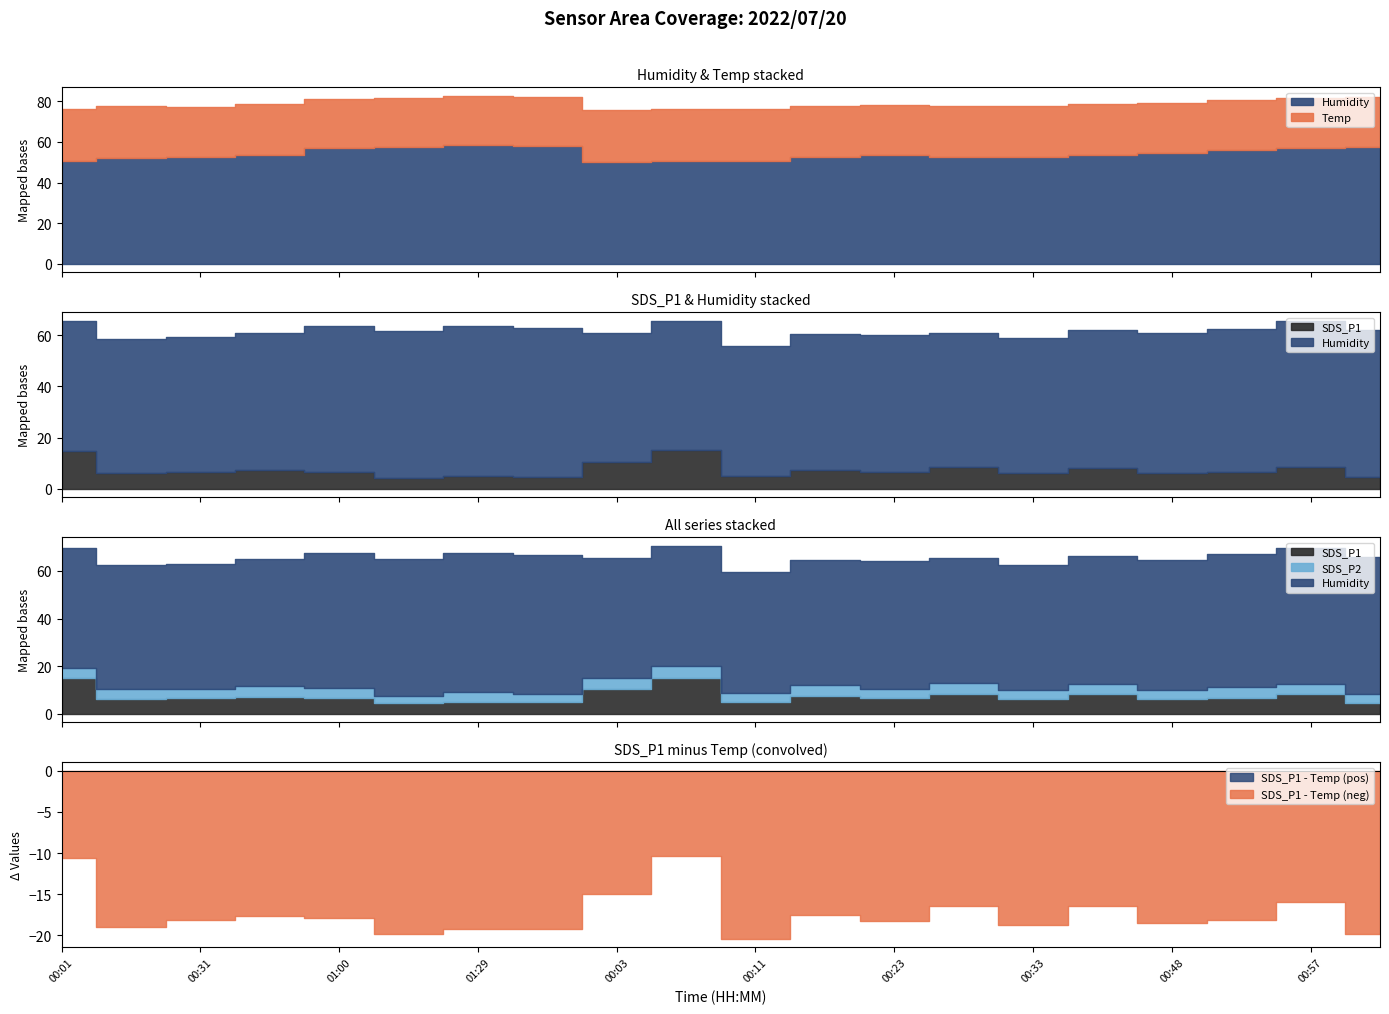

Is it true that Humidity equals 32.4 at 00:03?

False